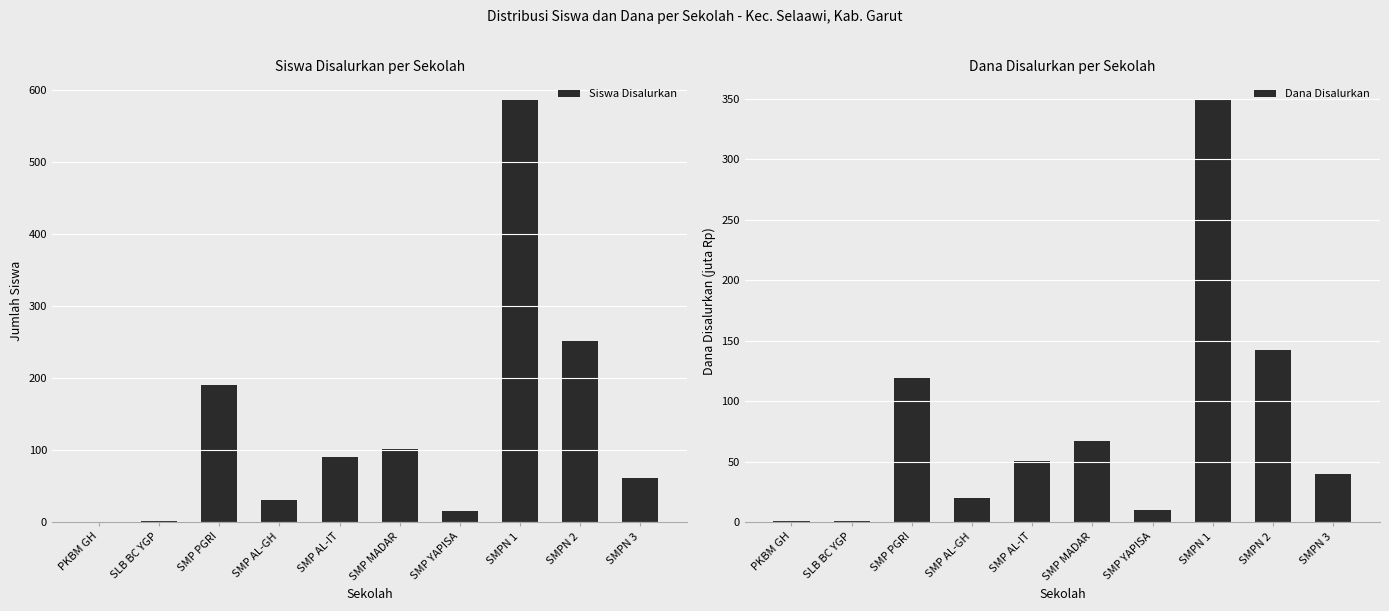

What is the difference between the second highest and second lowest values in the Siswa Disalurkan series?

250.0